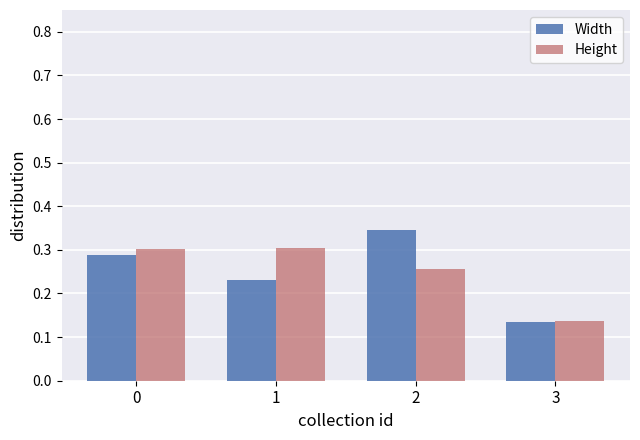

At 1, list the series in order from largest to smallest.

Height, Width